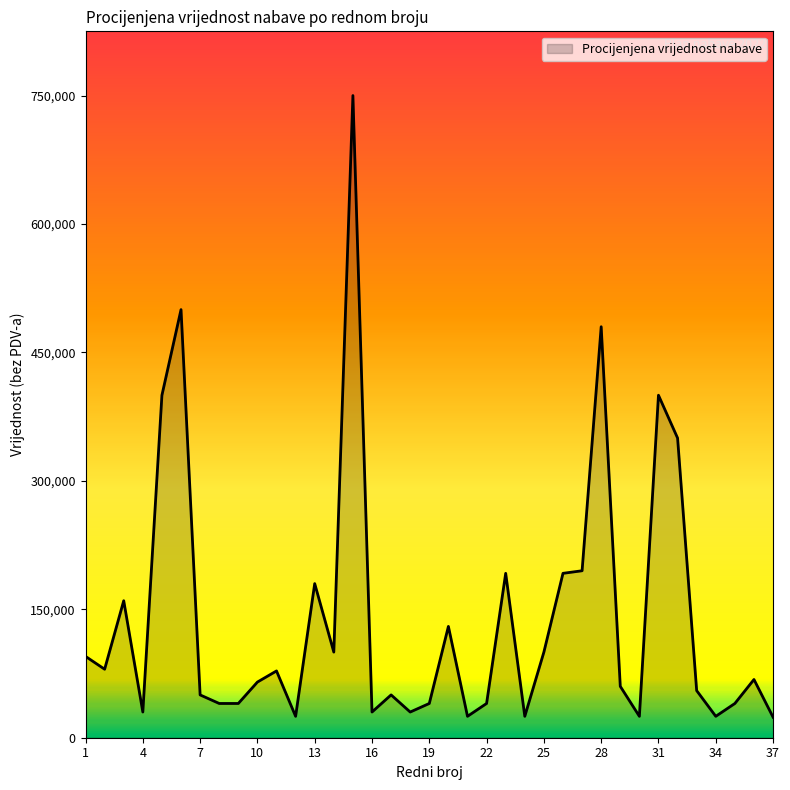

What is the difference between the maximum and minimum values?

726000